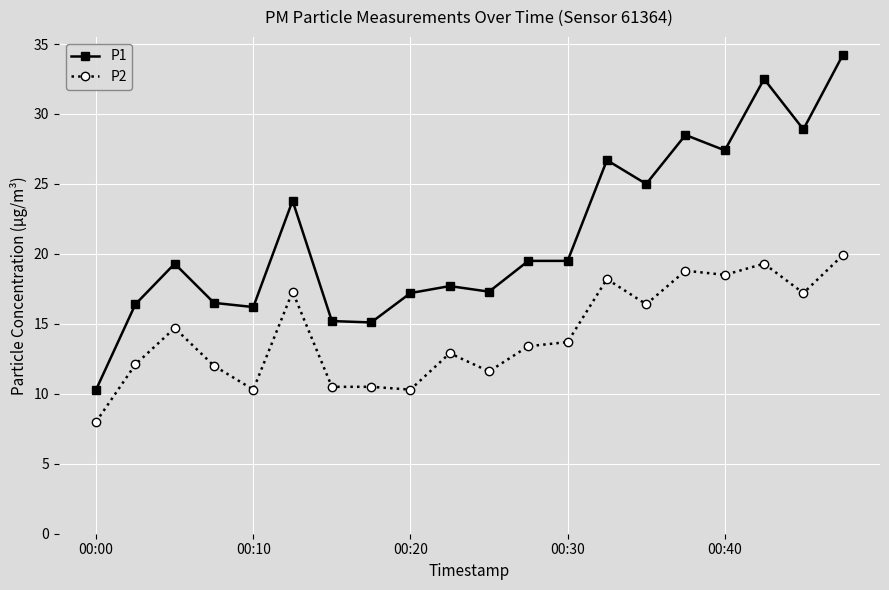

Which series has the widest spread of values?

P1